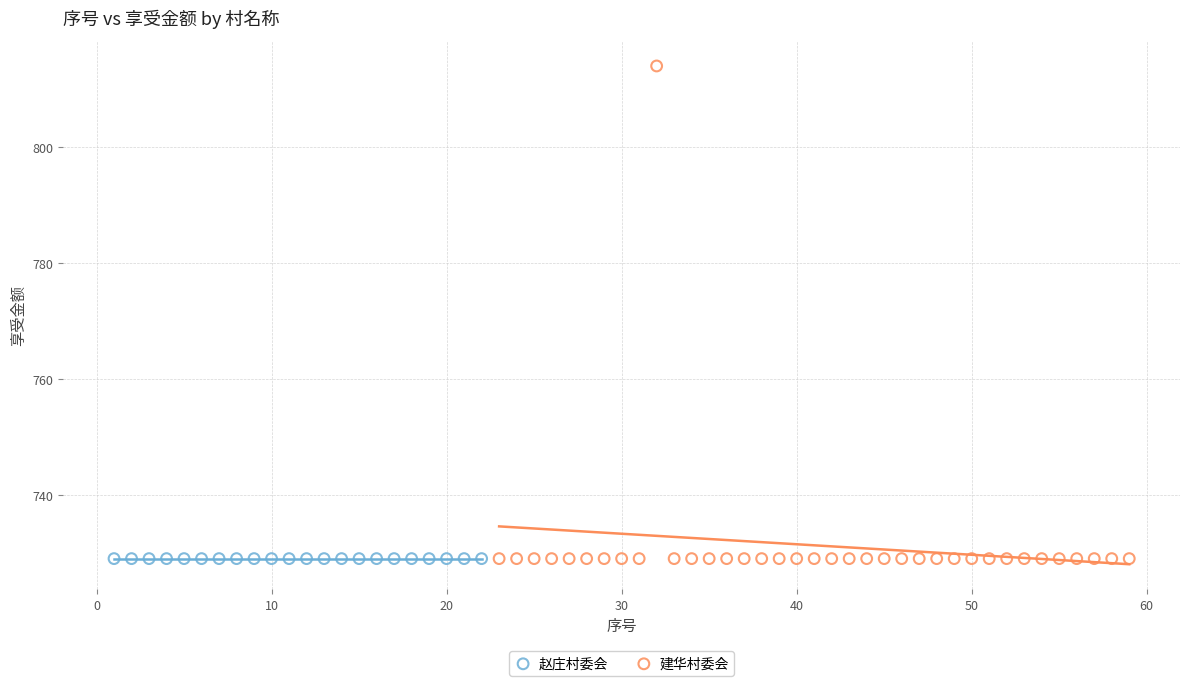

Which series reaches the maximum Y coordinate?

建华村委会